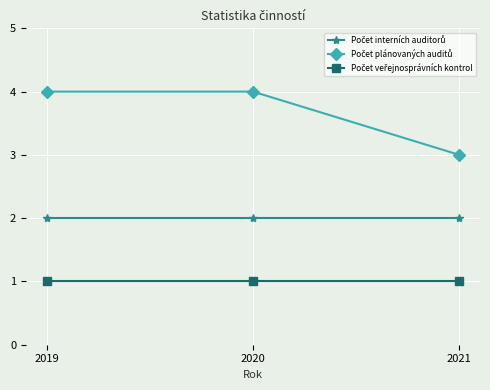

What is the greatest value displayed?

4